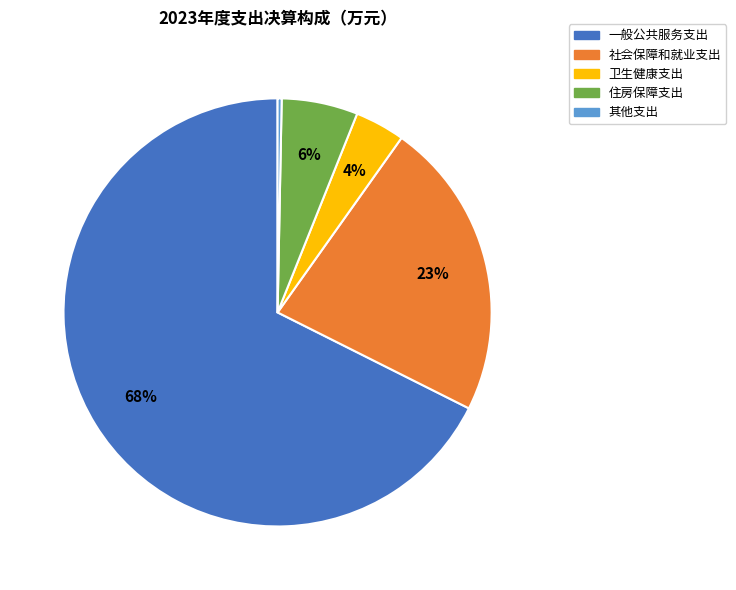

How many slices are in this pie chart?

5